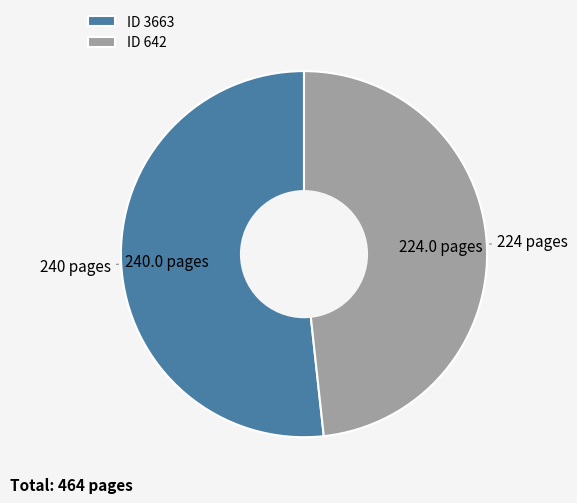

Between ID 642 and ID 3663, which is larger?

ID 3663